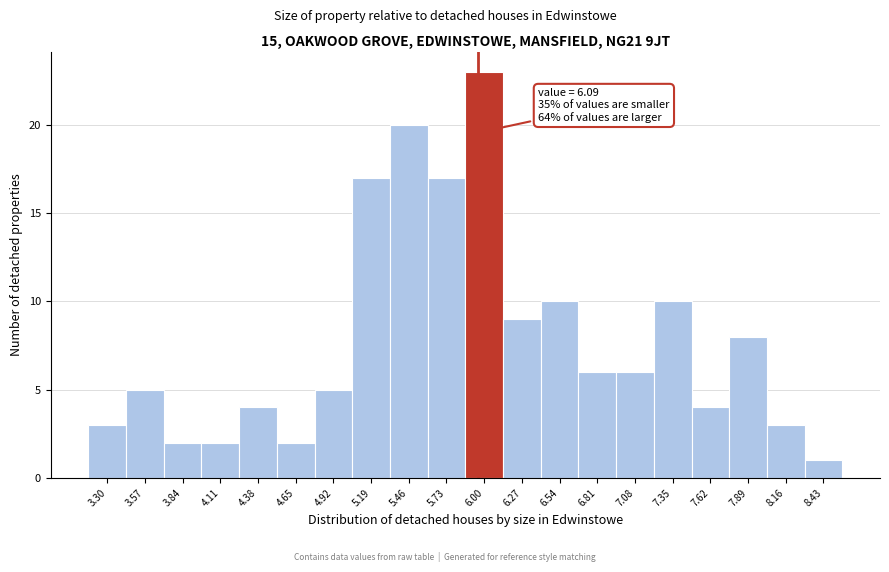

Reading left to right, transcribe all the data shown in this chart.

3	5	2	2	4	2	5	17	20	17	23	9	10	6	6	10	4	8	3	1